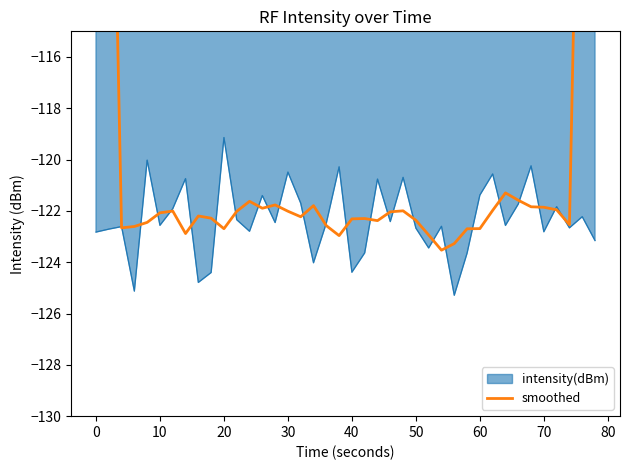

At which label does intensity(dBm) reach its peak?

20